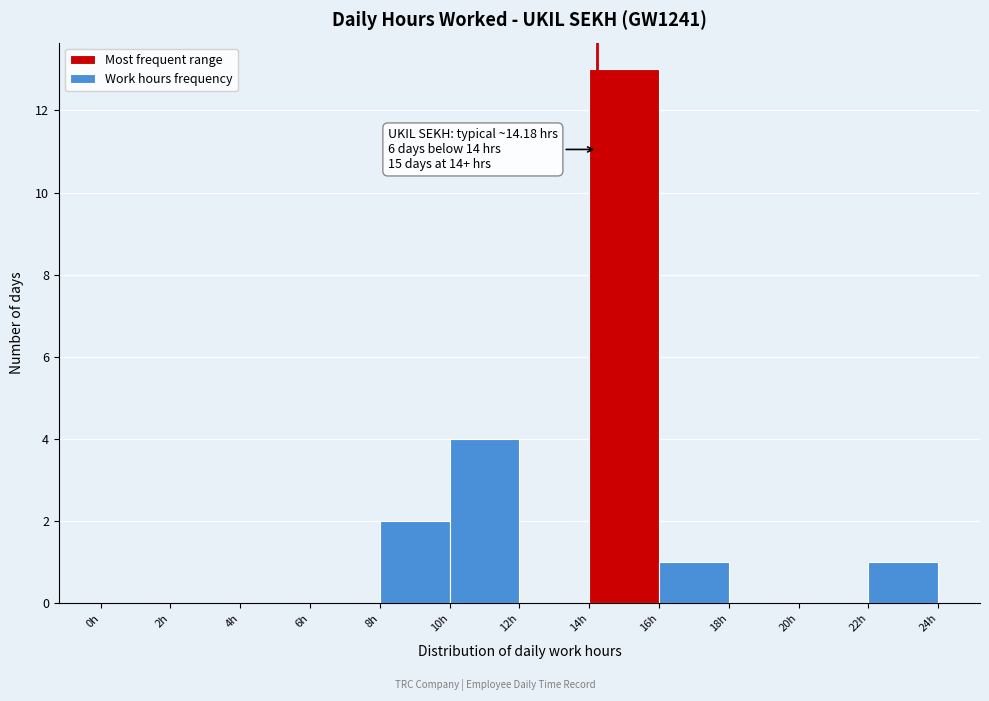

Which range on the x-axis has the tallest bar?

14 to 16